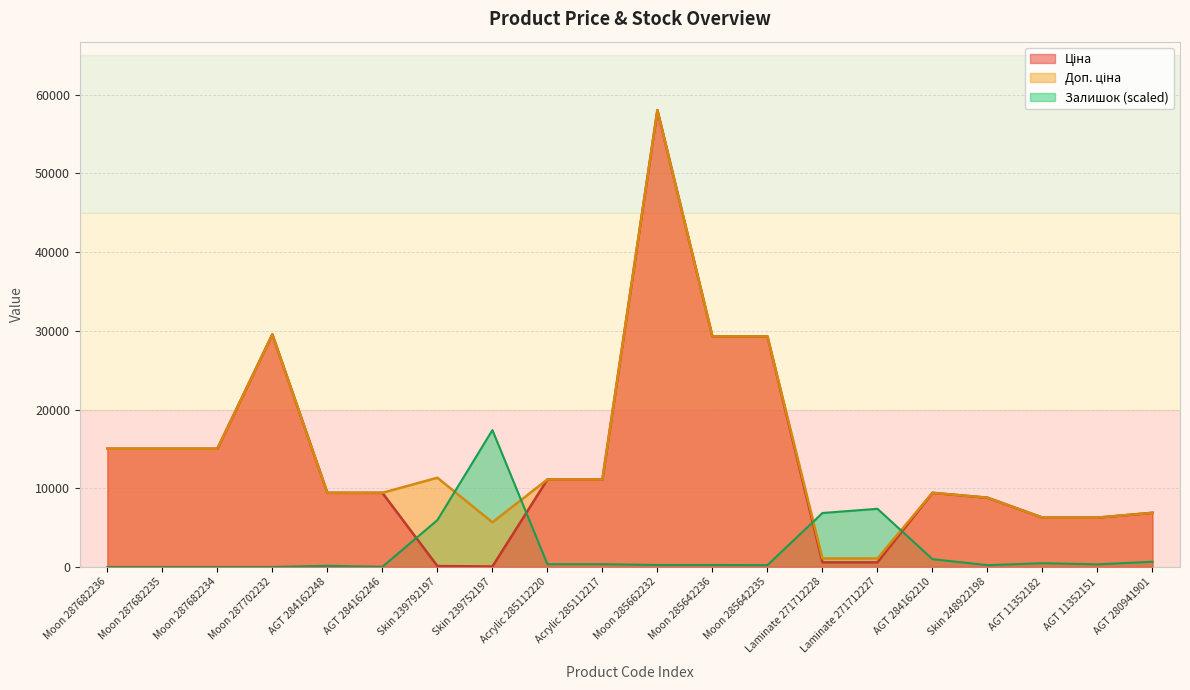

Reading left to right, list all the values displayed in this chart.

Ціна: 15019.2	15019.2	15019.2	29548.9	9416.9	9416.9	113.3	56.7	11113.6	11113.6	58037.0	29294.9	29294.9	586.0	586.0	9416.9	8797.6	6266.7	6266.7	6879.5
Доп. ціна: 15019.2	15019.2	15019.2	29548.9	9416.9	9416.9	11334.0	5667.0	11113.6	11113.6	58037.0	29294.9	29294.9	1074.5	1074.5	9416.9	8797.6	6266.7	6266.7	6879.5
Залишок: 0.0	0.0	0.0	0.0	144.1	20.6	5947.8	17390.5	349.9	349.9	247.0	247.0	226.4	6853.3	7388.4	987.9	226.4	473.4	329.3	658.6